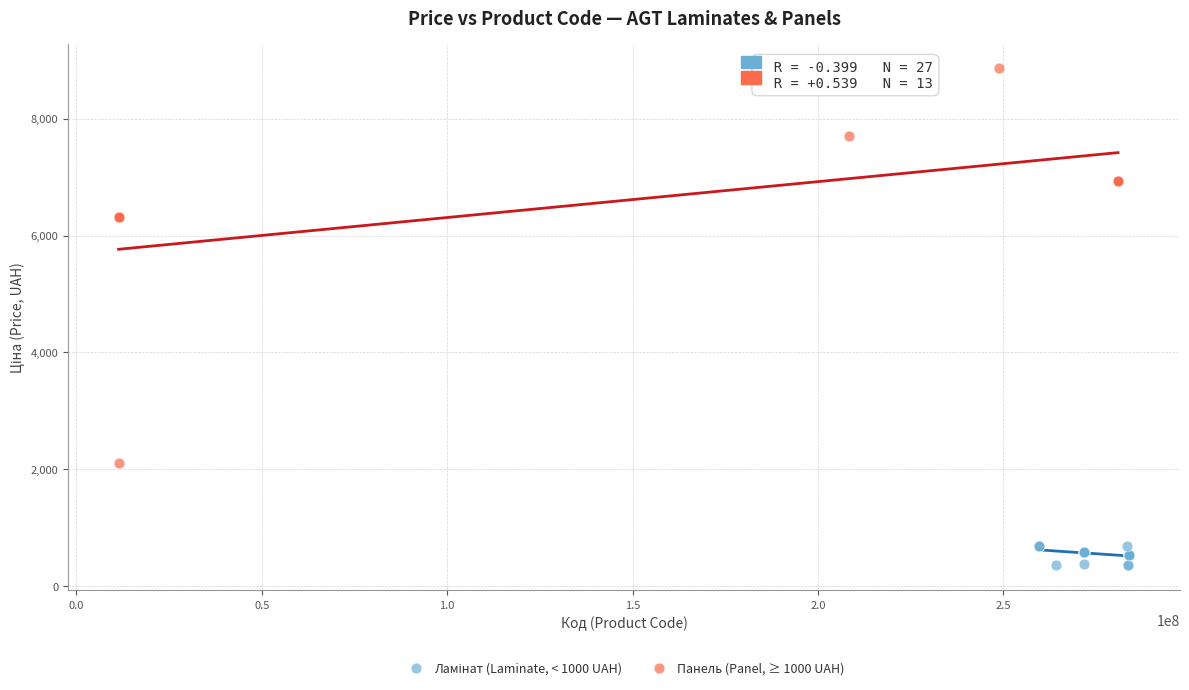

Which series contains the highest Y value?

Панель (Panel, ≥ 1000 UAH)